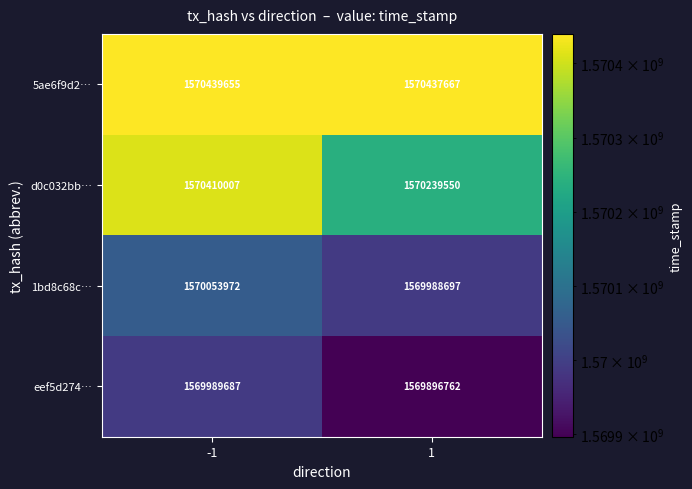

What is the total value across all series at 1?

6280562676